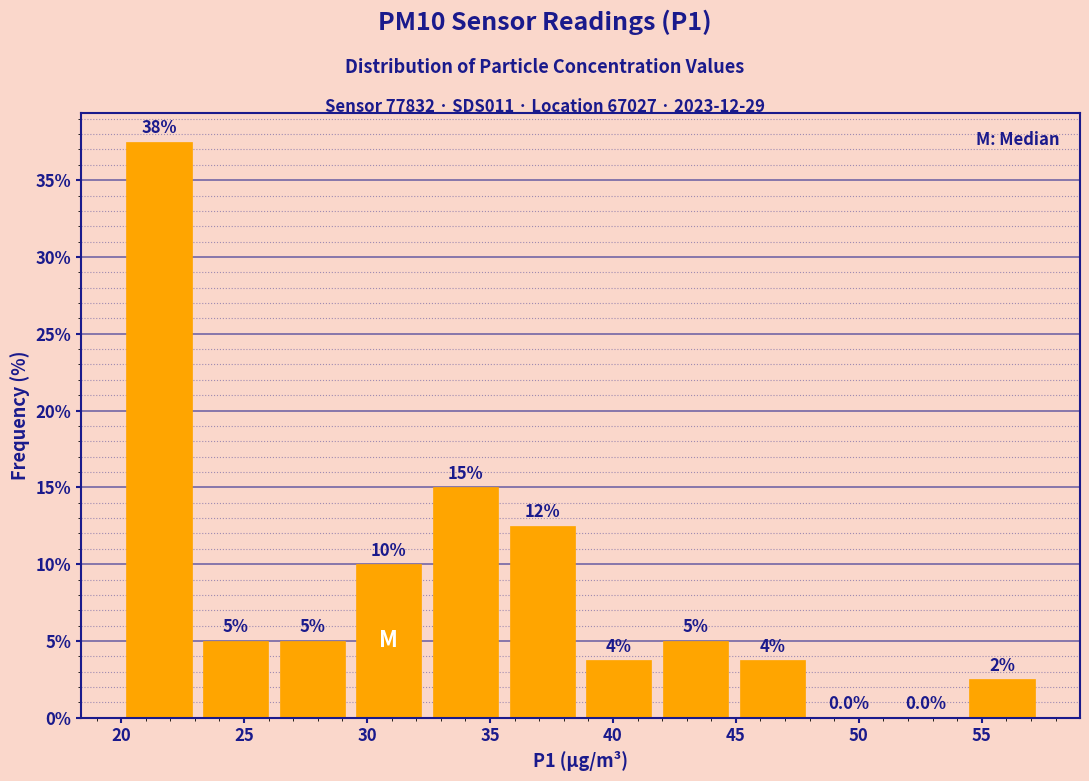

Over which range of the x-axis is the bar tallest?

20.0 to 23.0